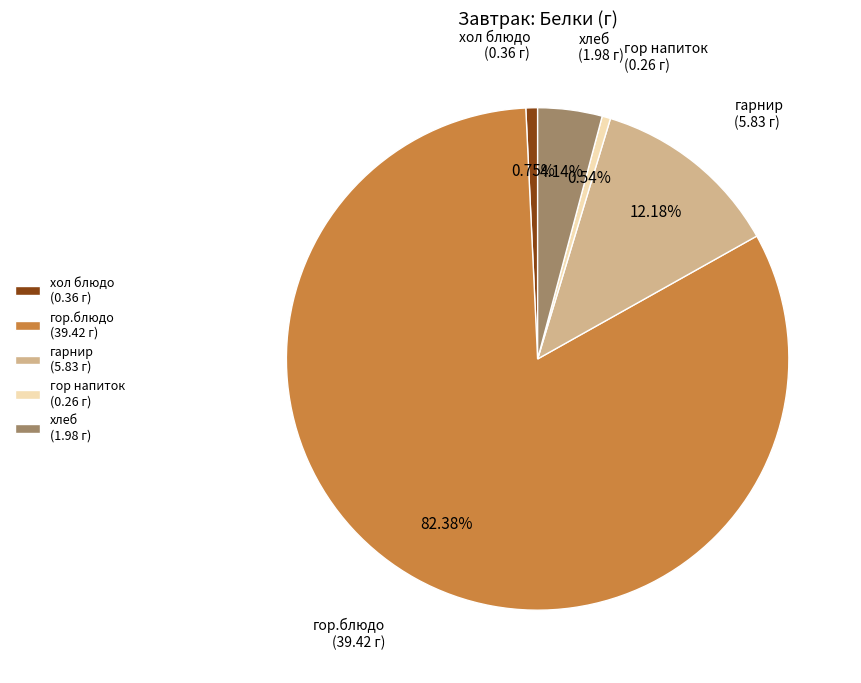

What percentage is the гор напиток slice, to the nearest percent?

1%